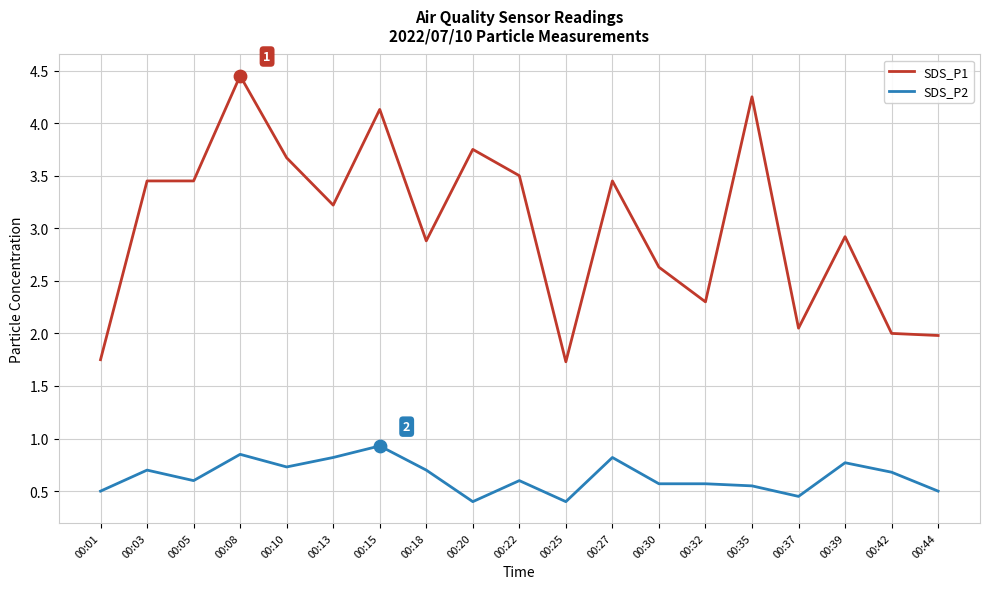

Which series has the largest total across all categories?

SDS_P1